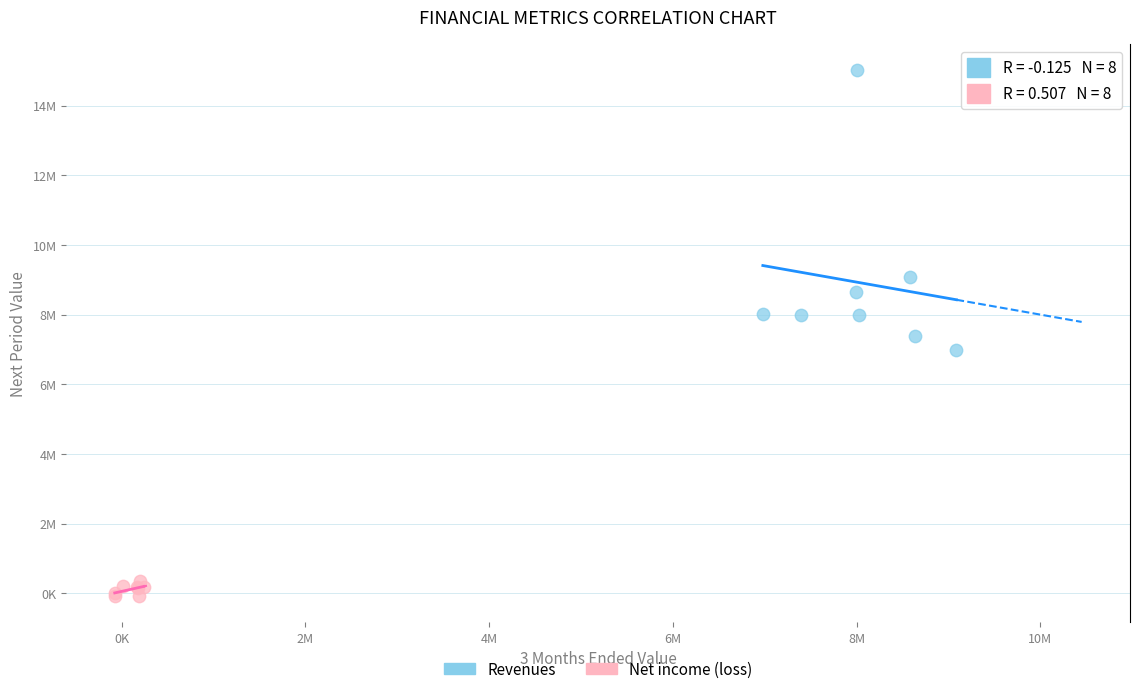

Which series has the widest spread of Y values?

Revenues